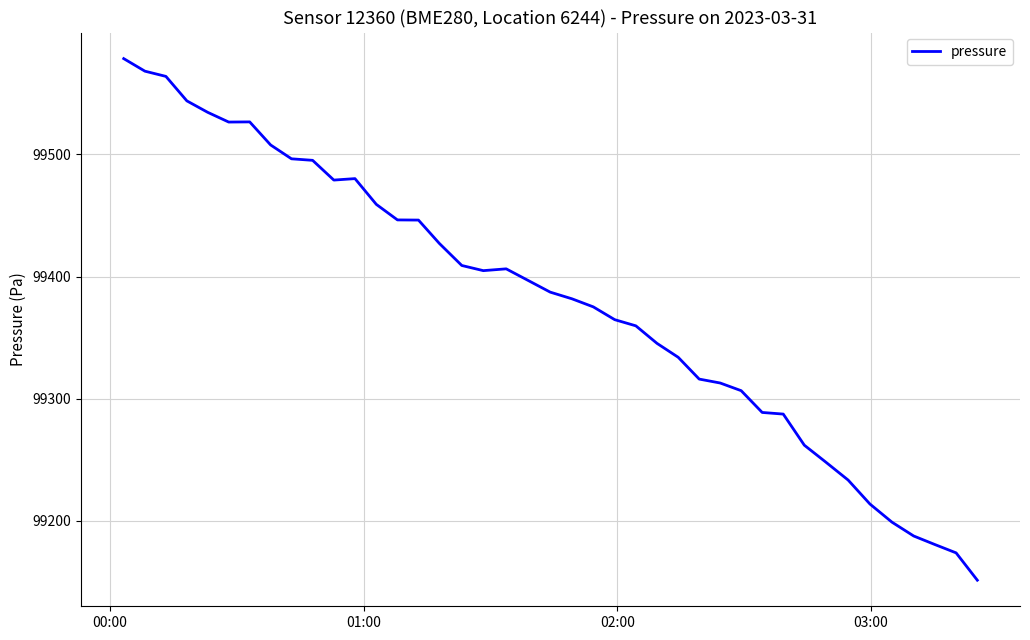

What is the minimum value shown in the chart?

99151.5